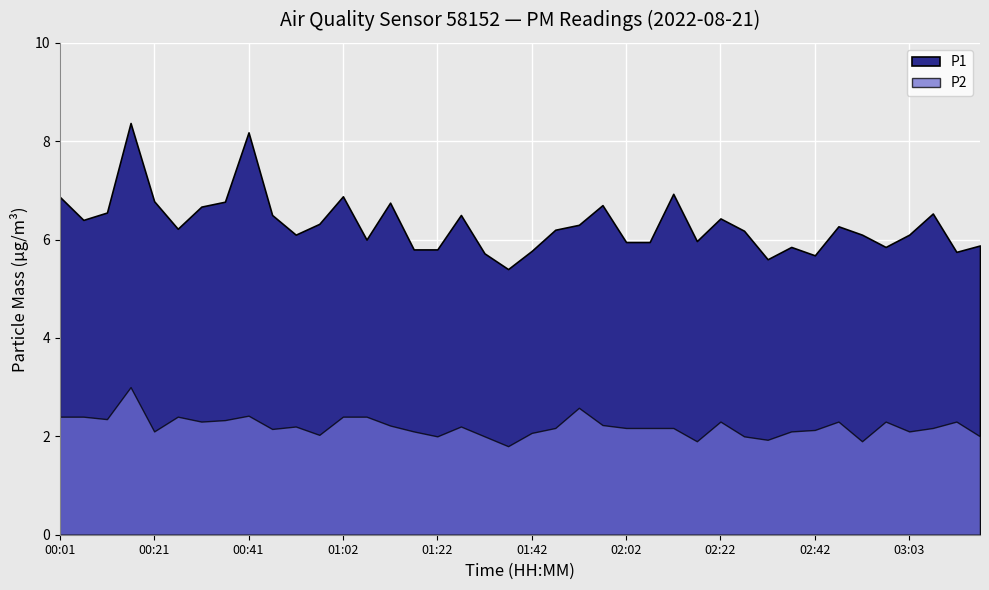

What is the sum of the P2 values at 01:22 and 00:31?

4.3